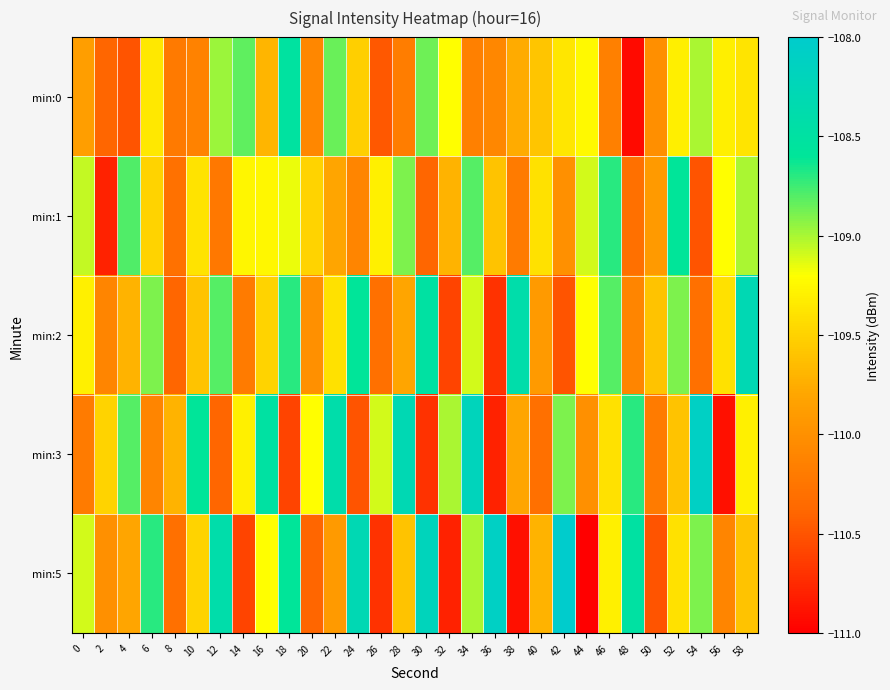

Reading left to right, list all the values displayed in this chart.

min:0: 0=-109.9	2=-110.4	4=-110.5	6=-109.4	8=-110.2	10=-110.1	12=-109.0	14=-108.8	16=-109.7	18=-108.5	20=-110.1	22=-108.9	24=-109.5	26=-110.5	28=-110.2	30=-108.9	32=-109.2	34=-110.1	36=-110.1	38=-109.8	40=-109.6	42=-109.4	44=-109.2	46=-110.1	48=-110.9	50=-110.0	52=-109.3	54=-109.0	56=-109.3	58=-109.4
min:1: 0=-109.1	2=-110.8	4=-108.8	6=-109.5	8=-110.3	10=-109.4	12=-110.2	14=-109.3	16=-109.2	18=-109.2	20=-109.5	22=-109.8	24=-110.1	26=-109.3	28=-108.9	30=-110.4	32=-109.7	34=-108.8	36=-109.6	38=-110.2	40=-109.4	42=-110.0	44=-109.1	46=-108.7	48=-110.3	50=-109.9	52=-108.6	54=-110.5	56=-109.2	58=-109.0
min:2: 0=-109.3	2=-110.1	4=-109.7	6=-108.9	8=-110.4	10=-109.6	12=-108.8	14=-110.2	16=-109.5	18=-108.7	20=-110.0	22=-109.4	24=-108.6	26=-110.3	28=-109.8	30=-108.5	32=-110.6	34=-109.1	36=-110.7	38=-108.4	40=-109.9	42=-110.5	44=-109.2	46=-108.8	48=-110.1	50=-109.6	52=-108.9	54=-110.3	56=-109.4	58=-108.3
min:3: 0=-110.2	2=-109.5	4=-108.8	6=-110.1	8=-109.7	10=-108.6	12=-110.4	14=-109.3	16=-108.5	18=-110.6	20=-109.2	22=-108.4	24=-110.5	26=-109.1	28=-108.3	30=-110.7	32=-109.0	34=-108.2	36=-110.8	38=-109.8	40=-110.3	42=-108.9	44=-110.0	46=-109.4	48=-108.7	50=-110.2	52=-109.6	54=-108.1	56=-110.9	58=-109.3
min:5: 0=-109.1	2=-110.0	4=-109.8	6=-108.7	8=-110.3	10=-109.5	12=-108.4	14=-110.6	16=-109.2	18=-108.6	20=-110.4	22=-109.9	24=-108.3	26=-110.7	28=-109.6	30=-108.2	32=-110.8	34=-109.0	36=-108.1	38=-110.9	40=-109.7	42=-108.0	44=-111.0	46=-109.3	48=-108.5	50=-110.5	52=-109.4	54=-108.9	56=-110.1	58=-109.6